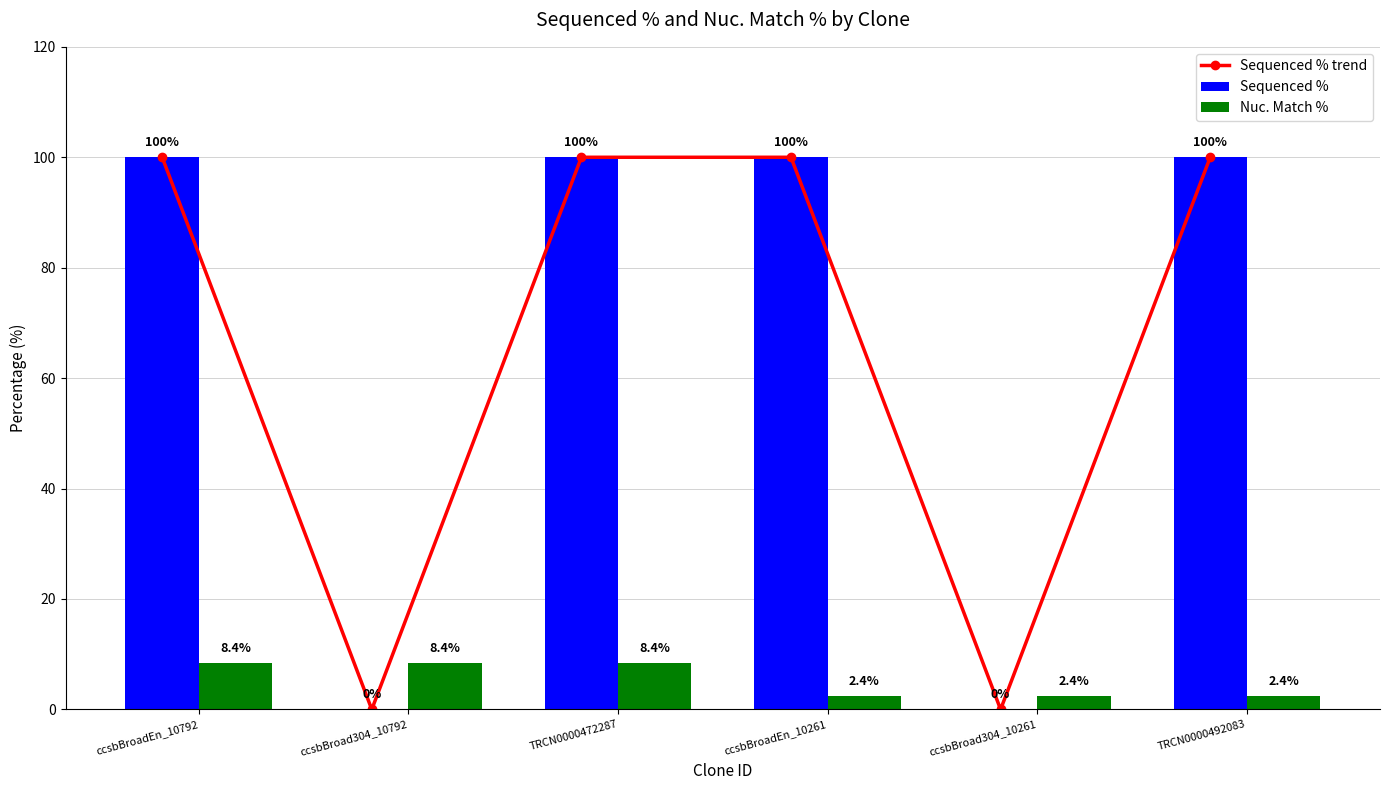

What is the difference between the maximum and minimum values in the Sequenced % series?

100.0